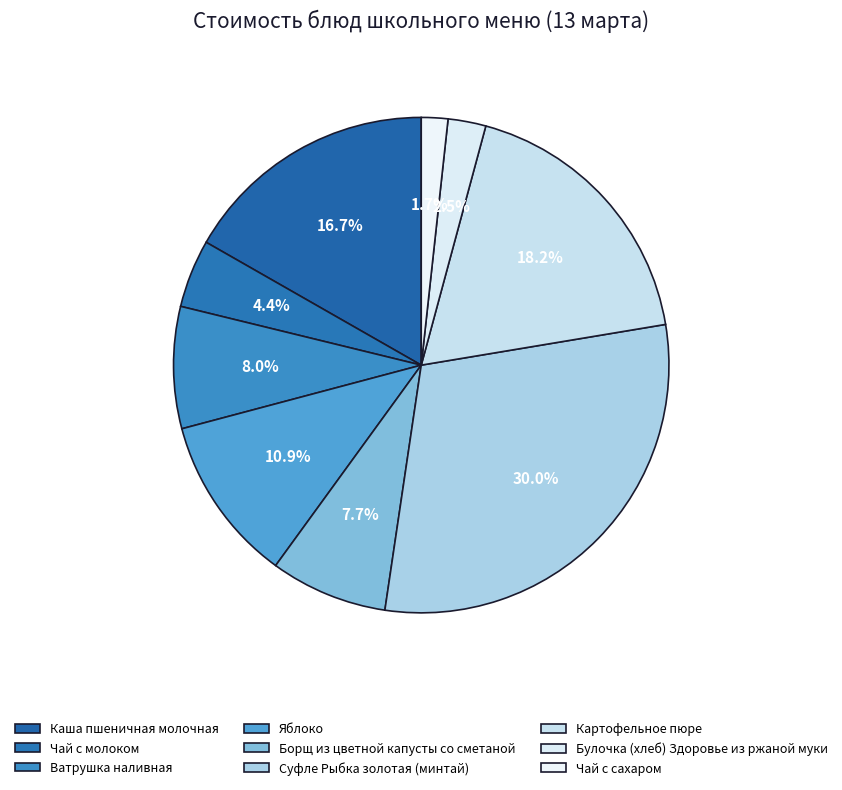

The Борщ из цветной капусты со сметаной slice represents 8% of the pie. True or false?

True